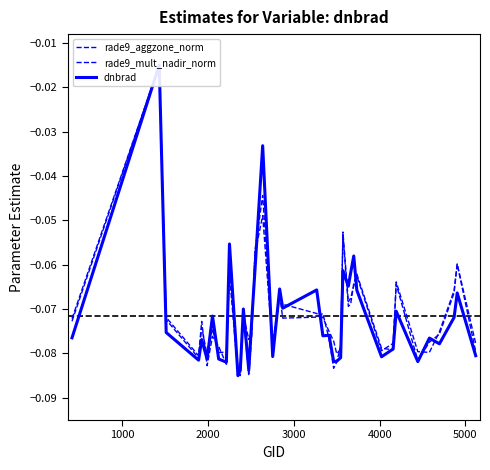

How many times do rade9_aggzone_norm and rade9_mult_nadir_norm cross each other?

16